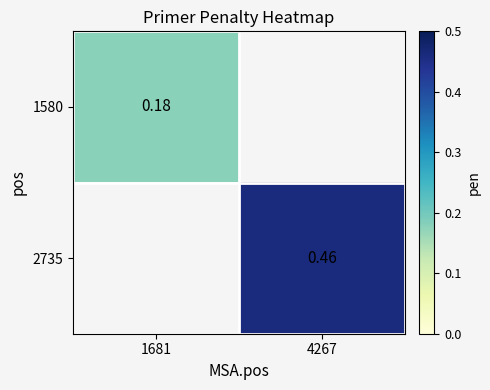

Where does the 2735 series first go above 0?

4267